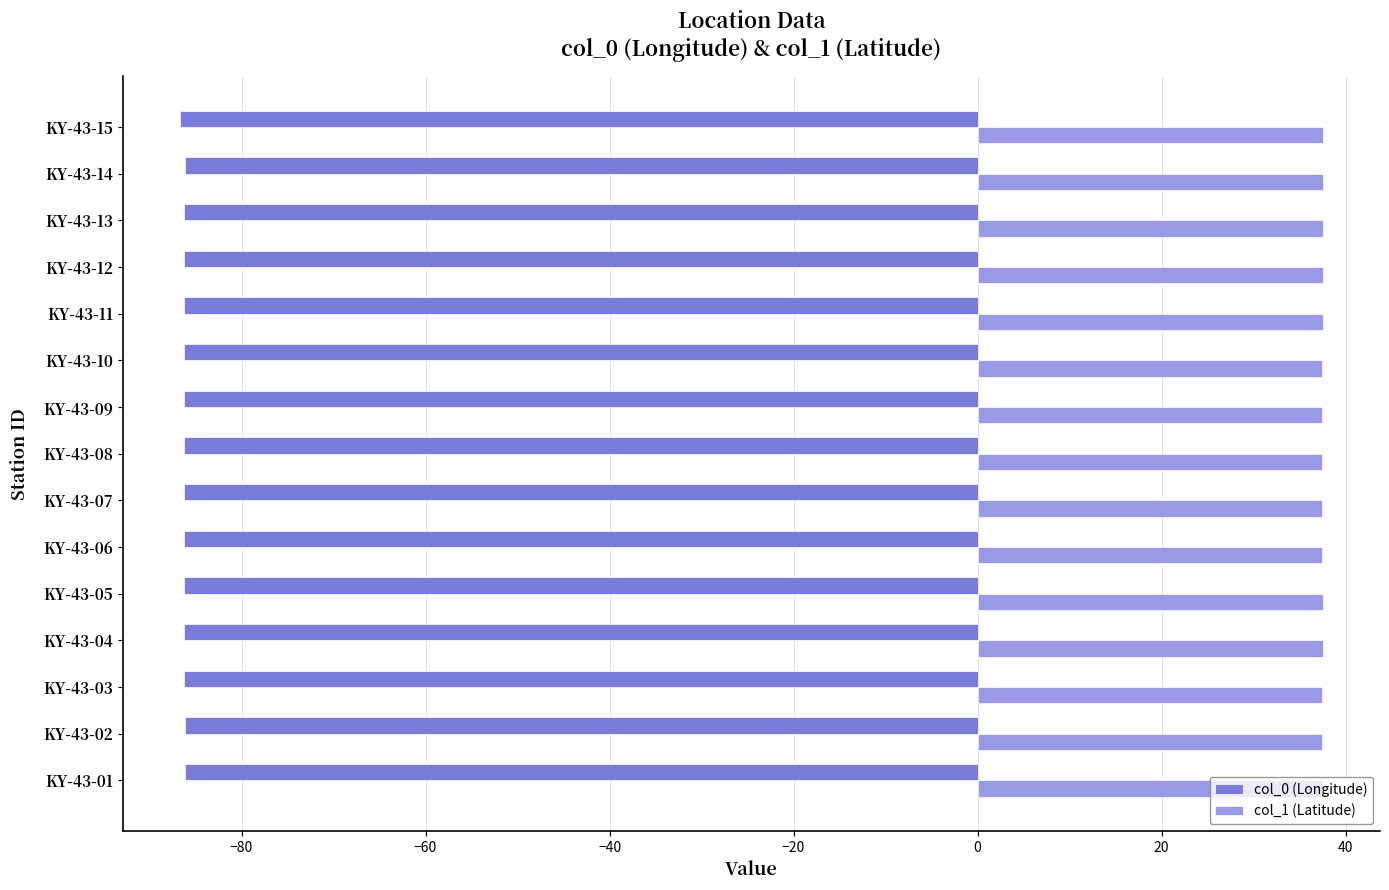

True or false: col_1 (Latitude) has a value of 64.7 at KY-43-14.

False